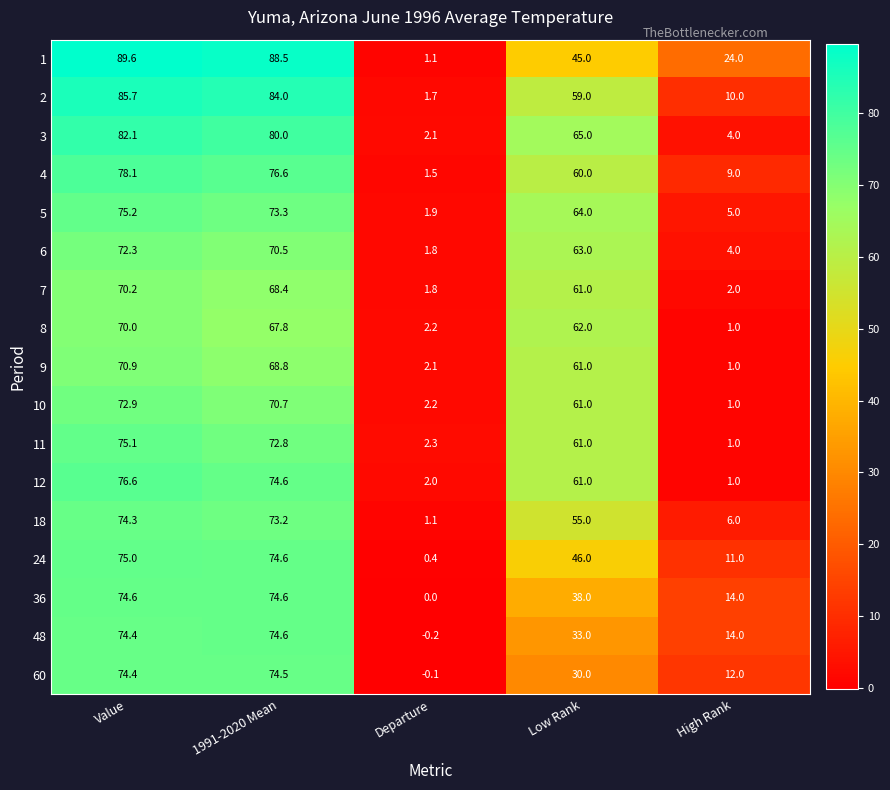

Rank the categories by 2 value from highest to lowest.

Value, 1991-2020 Mean, Low Rank, High Rank, Departure